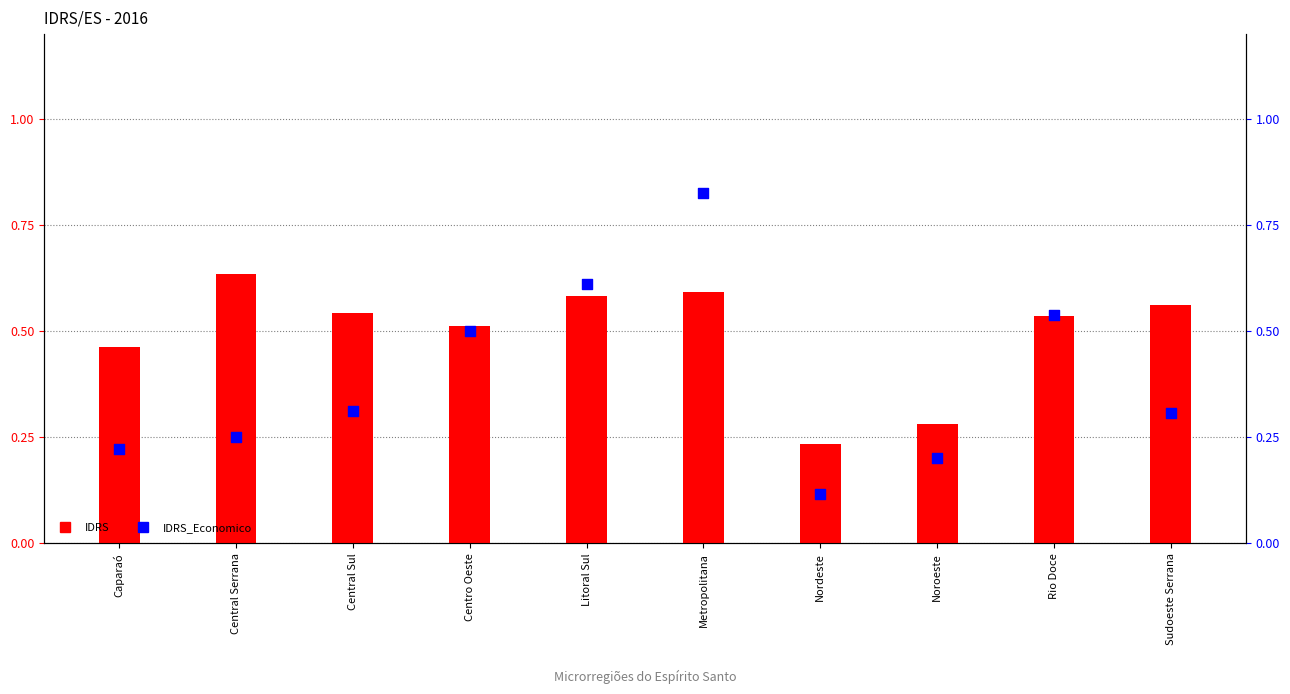

Is the value of IDRS_Economico at Litoral Sul greater than the value of IDRS at Centro Oeste?

Yes